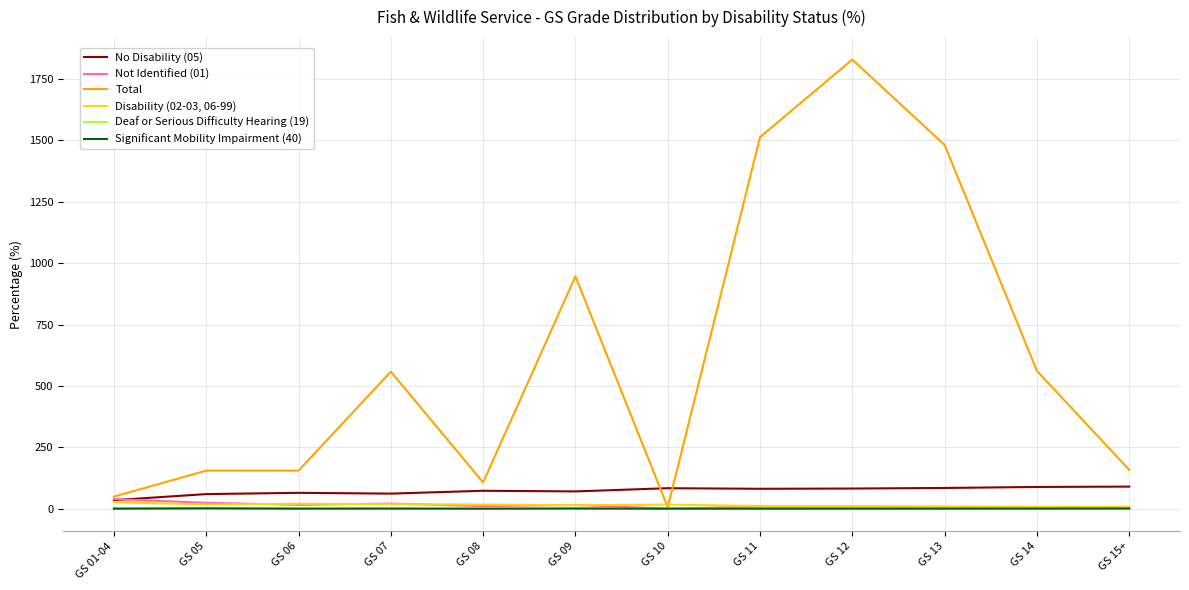

How many lines are shown in the chart?

6